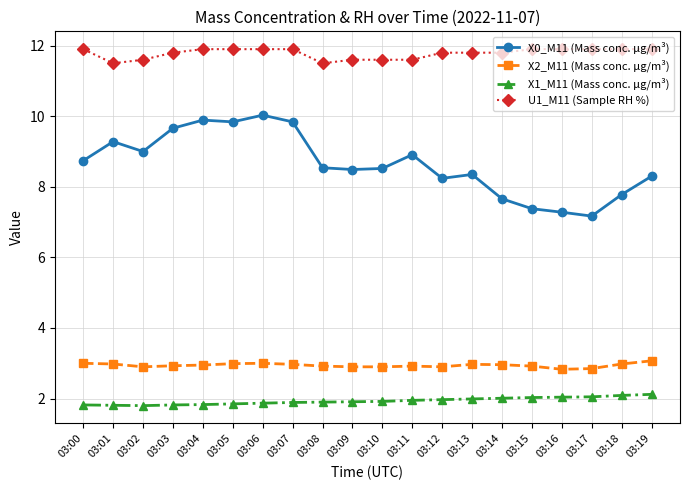

At 03:12, list the series in order from smallest to largest.

X1_M11 (Mass conc. μg/m³), X2_M11 (Mass conc. μg/m³), X0_M11 (Mass conc. μg/m³), U1_M11 (Sample RH %)